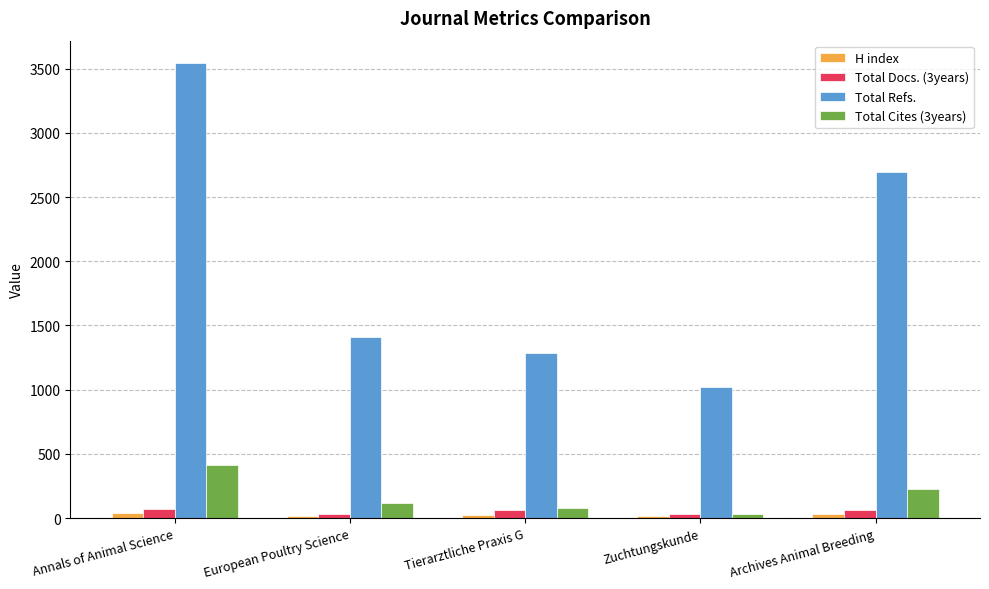

Which series has the largest total across all categories?

Total Refs.